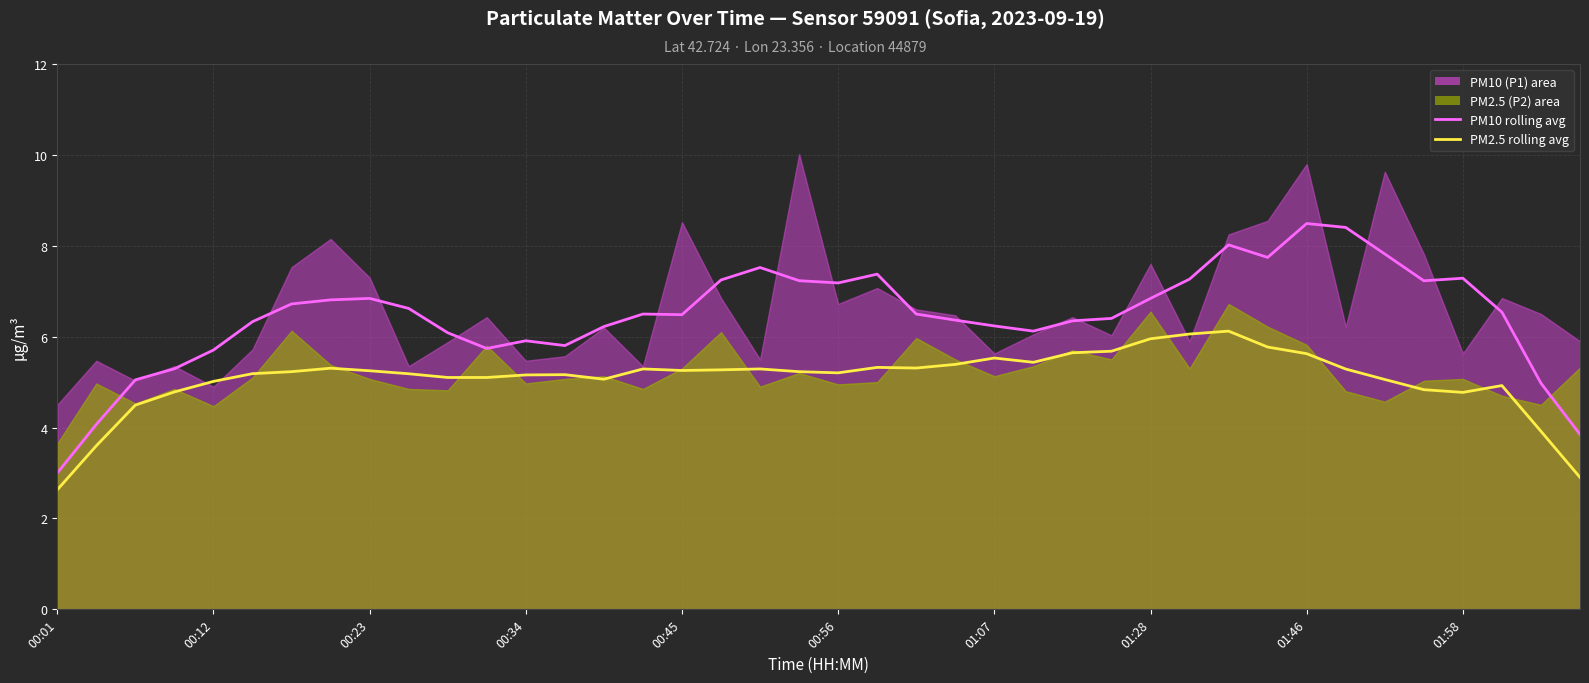

Is it true that PM2.5 rolling avg equals 5.6 at 26?

True